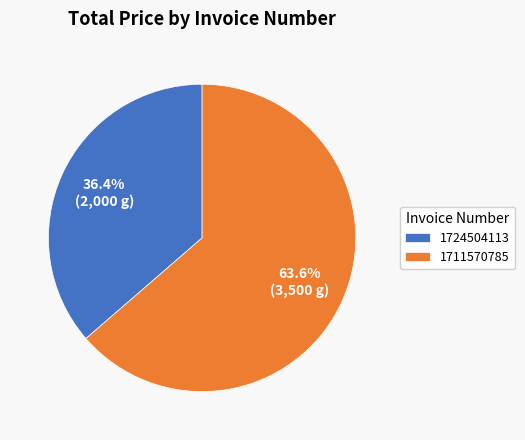

To the nearest percent, what is the average slice percentage?

50%